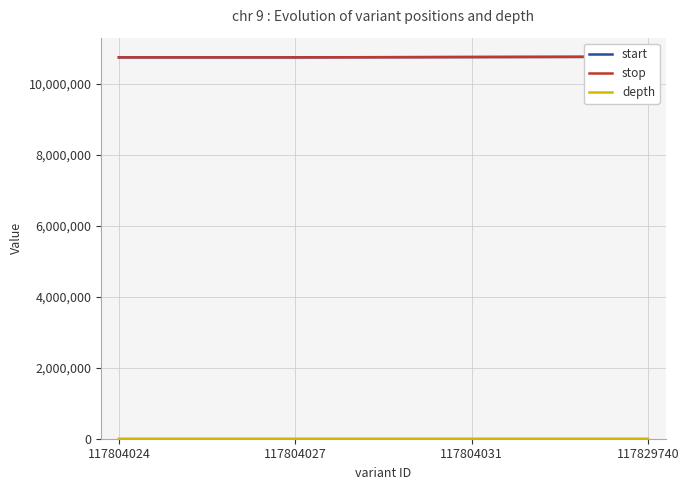

Which series has the largest range (max minus min)?

start